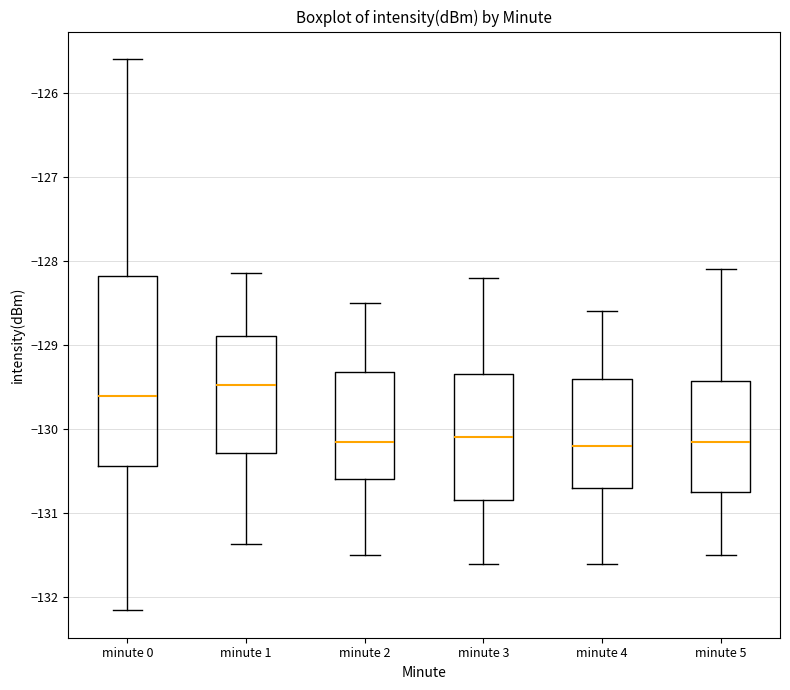

Which box is the tallest, from its lower edge to its upper edge?

minute 0